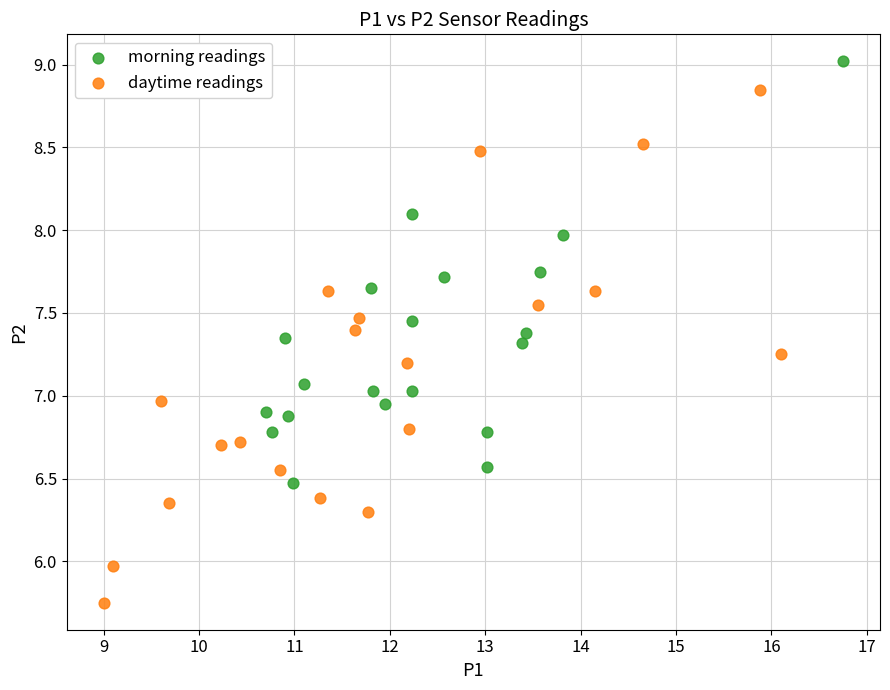

Which series contains the highest Y value?

morning readings